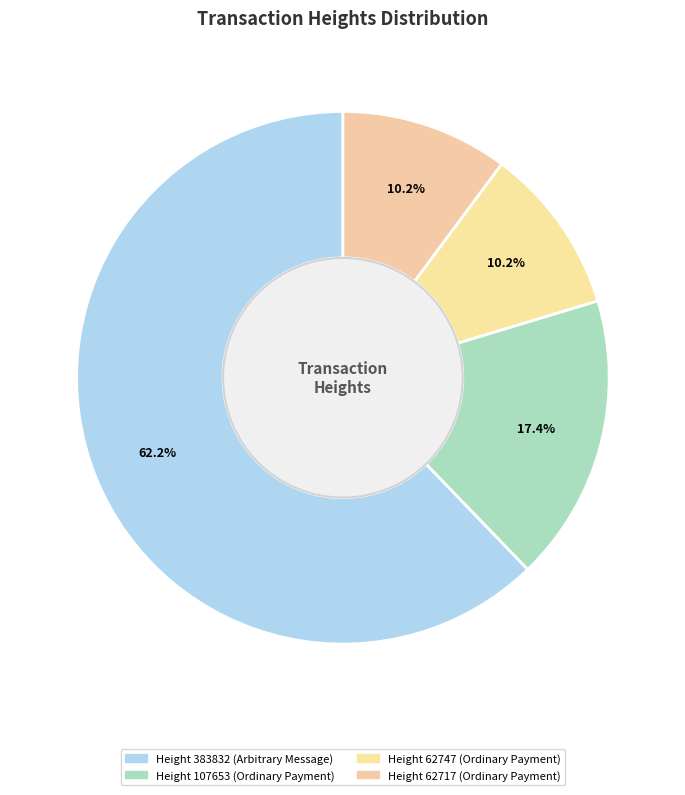

How many segments does this pie chart have?

4